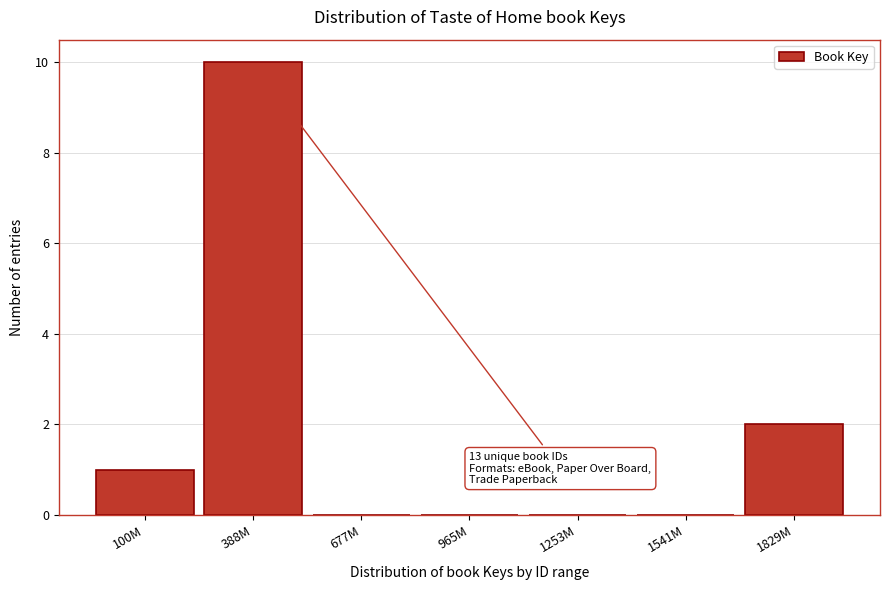

Reading left to right, extract all data points from this chart.

100M=1	388M=10	677M=0	965M=0	1253M=0	1541M=0	1829M=2